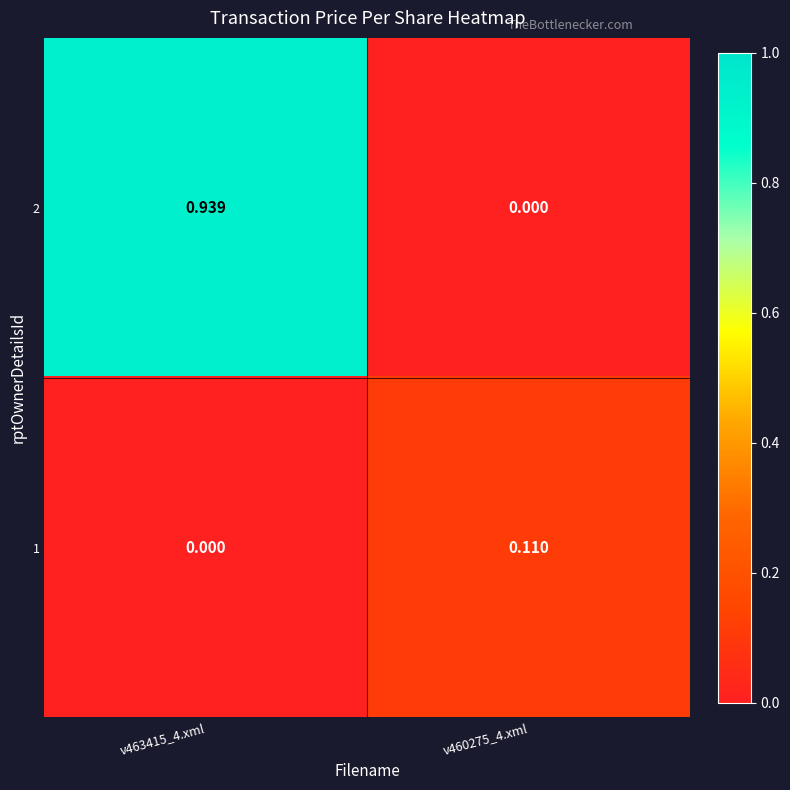

Which series has the largest range (max minus min)?

2